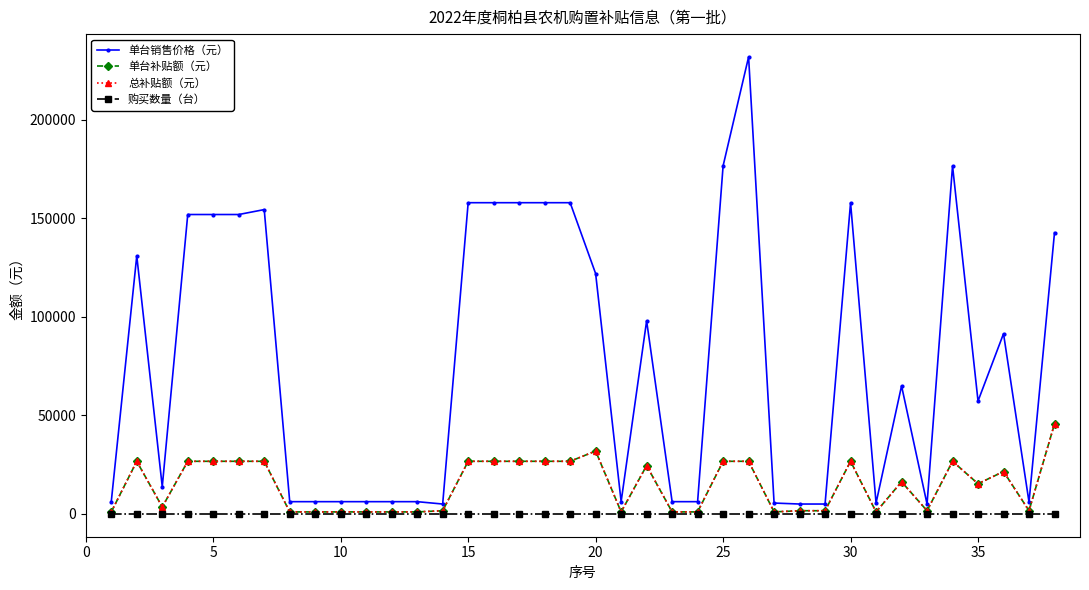

True or false: 单台补贴额（元） and 总补贴额（元） intersect in this chart.

False